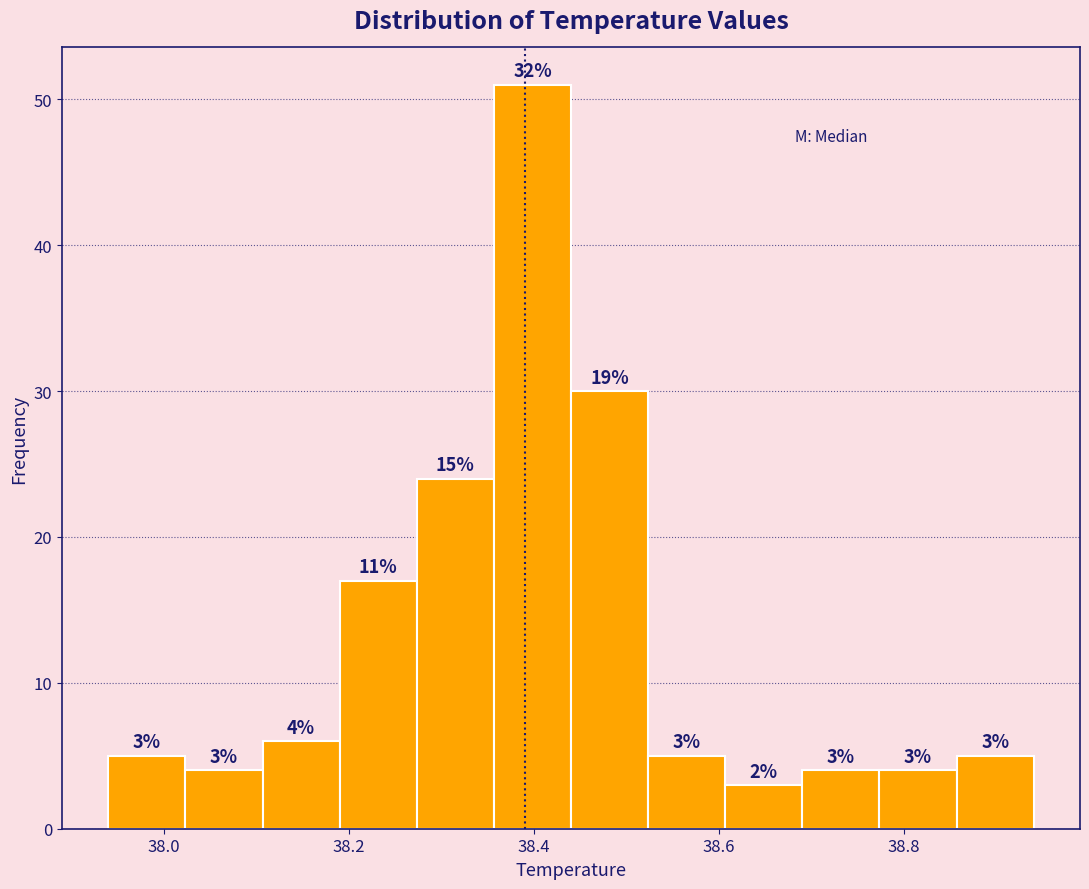

Which range on the x-axis has the tallest bar?

38.36 to 38.44